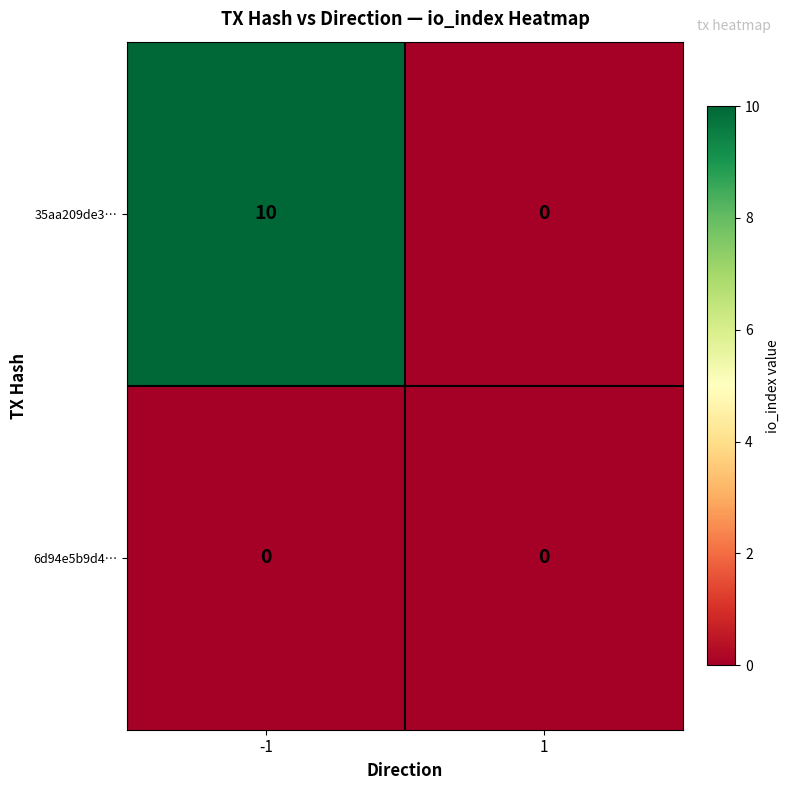

How many distinct data groups are displayed?

2